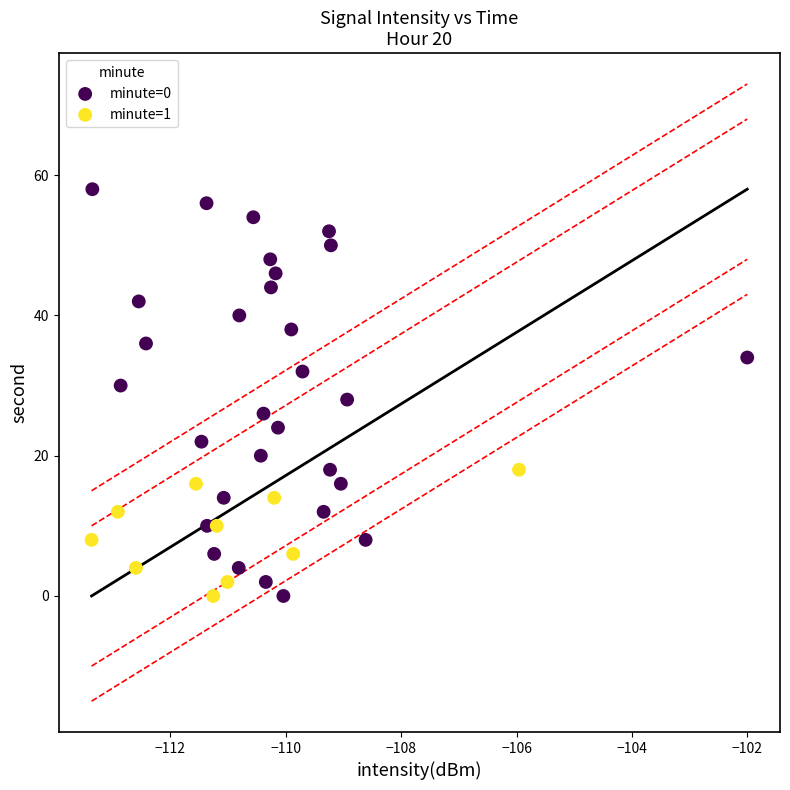

Which series has the largest Y range (max minus min)?

minute=0